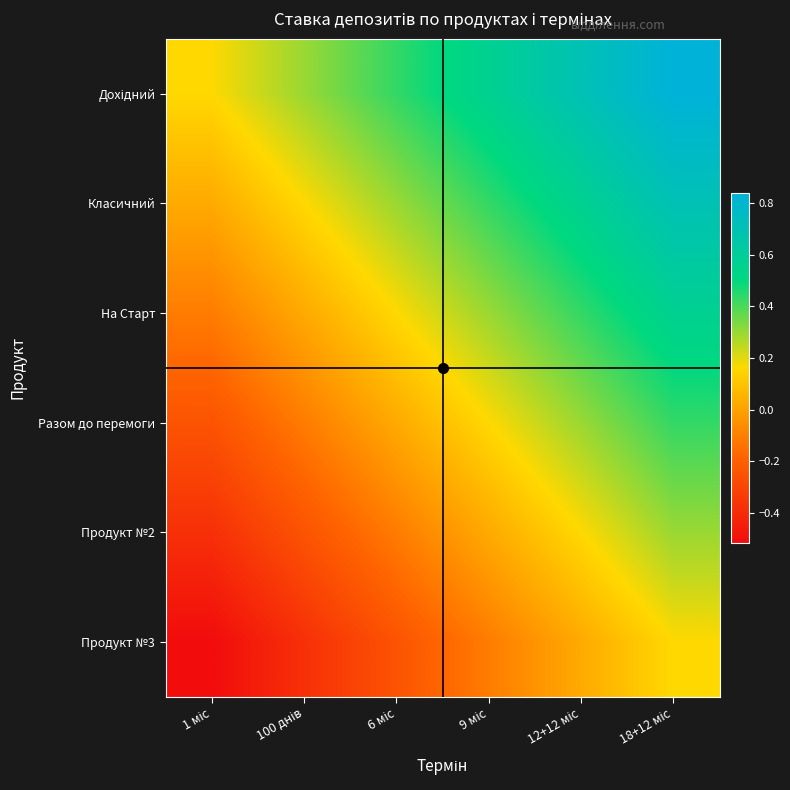

Count the number of categories in the chart.

6